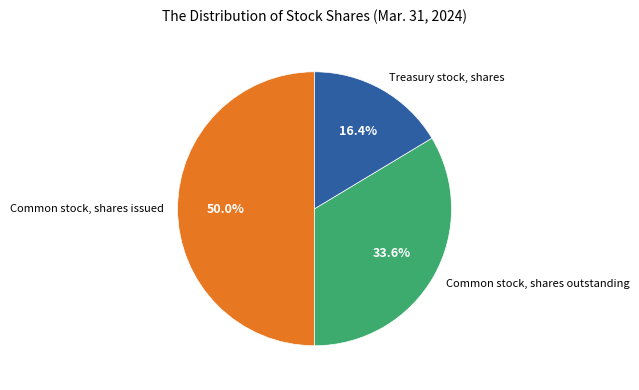

What percentage is NOT represented by Treasury stock, shares?

83.6%